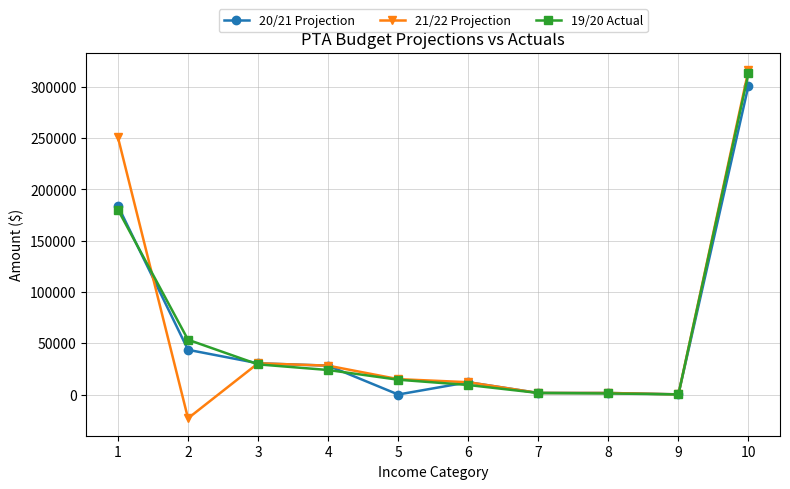

What is the value of the 21/22 Projection point at the 2nd from the left?

-23218.6